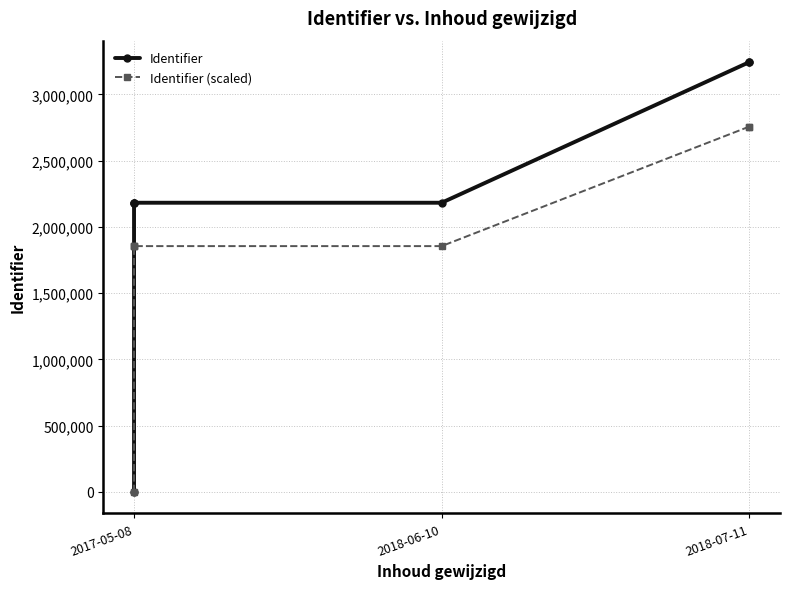

List the series in order of their peak value, highest first.

Identifier, Identifier (scaled)